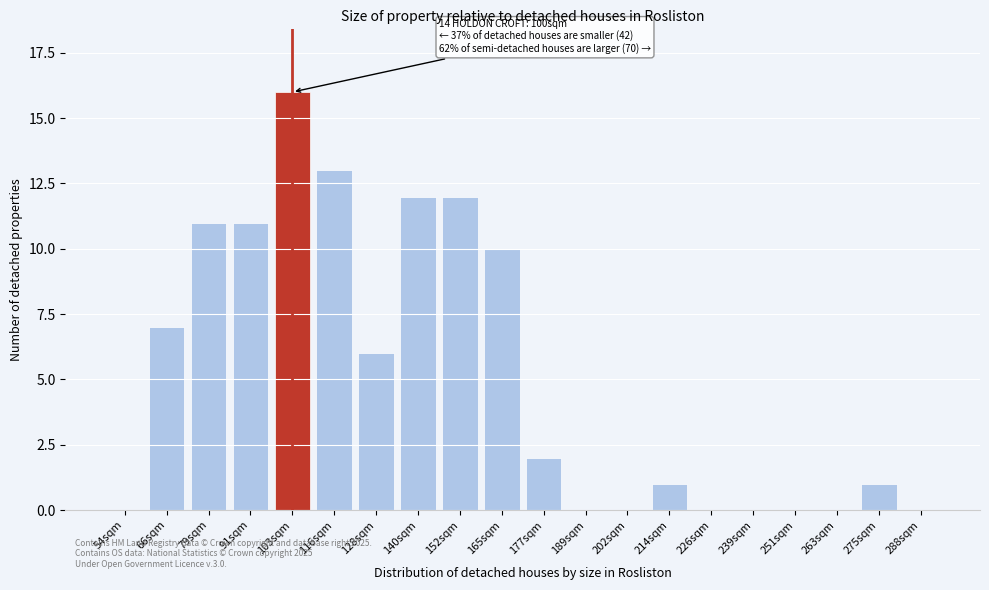

Reading left to right, transcribe all the data shown in this chart.

54sqm=0	66sqm=7	79sqm=11	91sqm=11	103sqm=16	116sqm=13	128sqm=6	140sqm=12	152sqm=12	165sqm=10	177sqm=2	189sqm=0	202sqm=0	214sqm=1	226sqm=0	239sqm=0	251sqm=0	263sqm=0	275sqm=1	288sqm=0